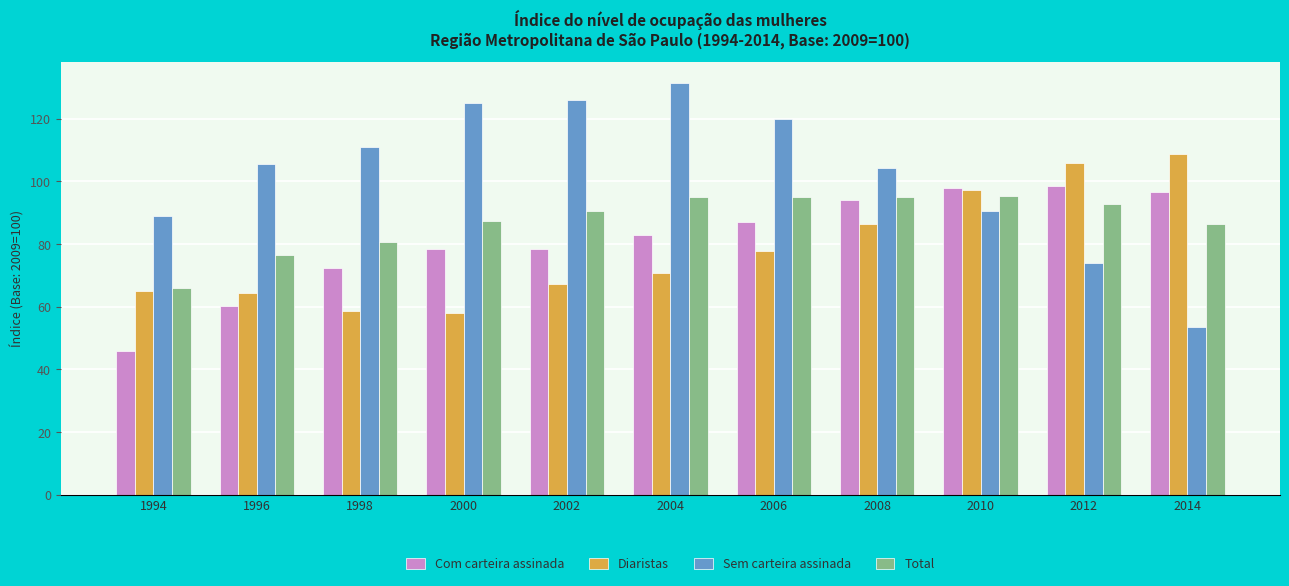

Where is Com carteira assinada nearest to the value 72?

1998